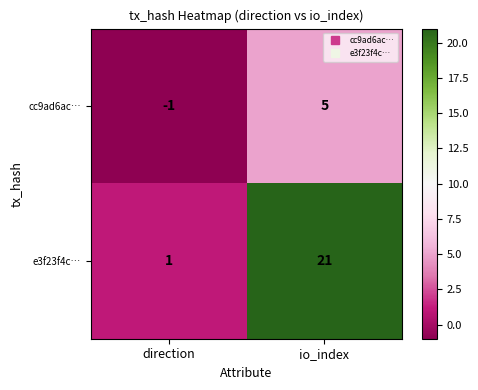

At which label does e3f23f4c… reach its peak?

io_index